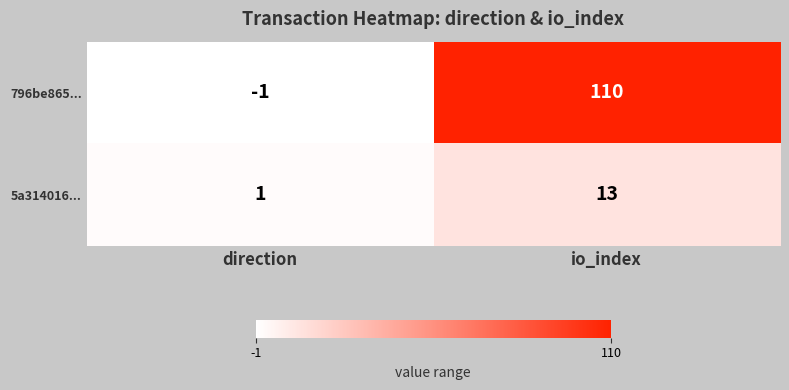

What is the difference between the 5a314016... values at direction and io_index?

12